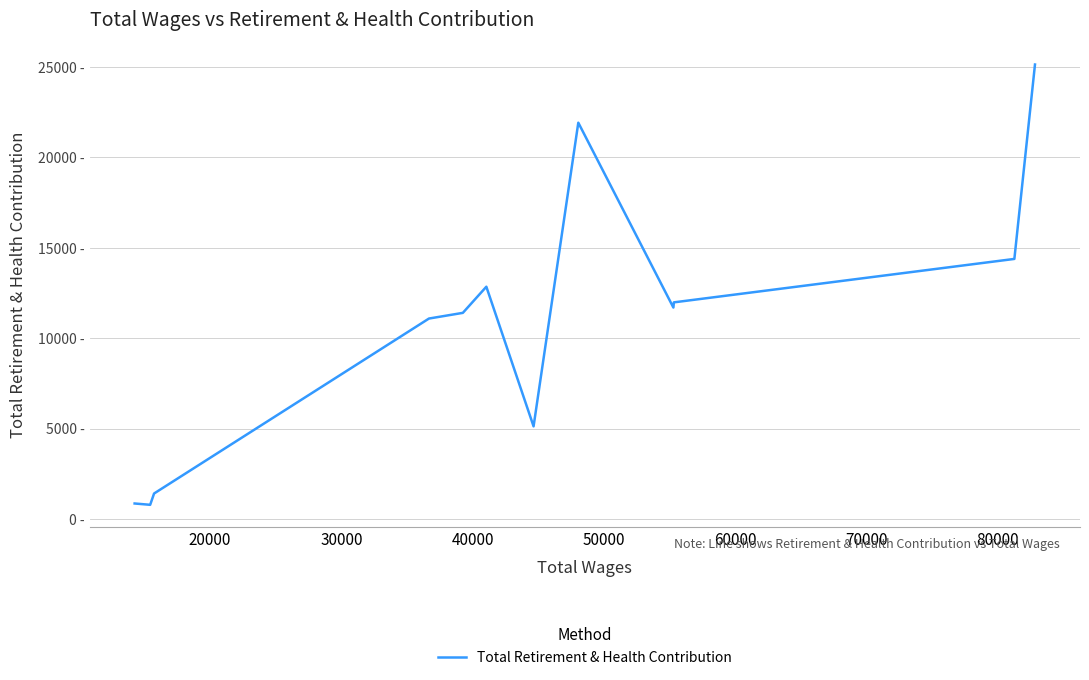

What is the maximum value shown in the chart?

25136